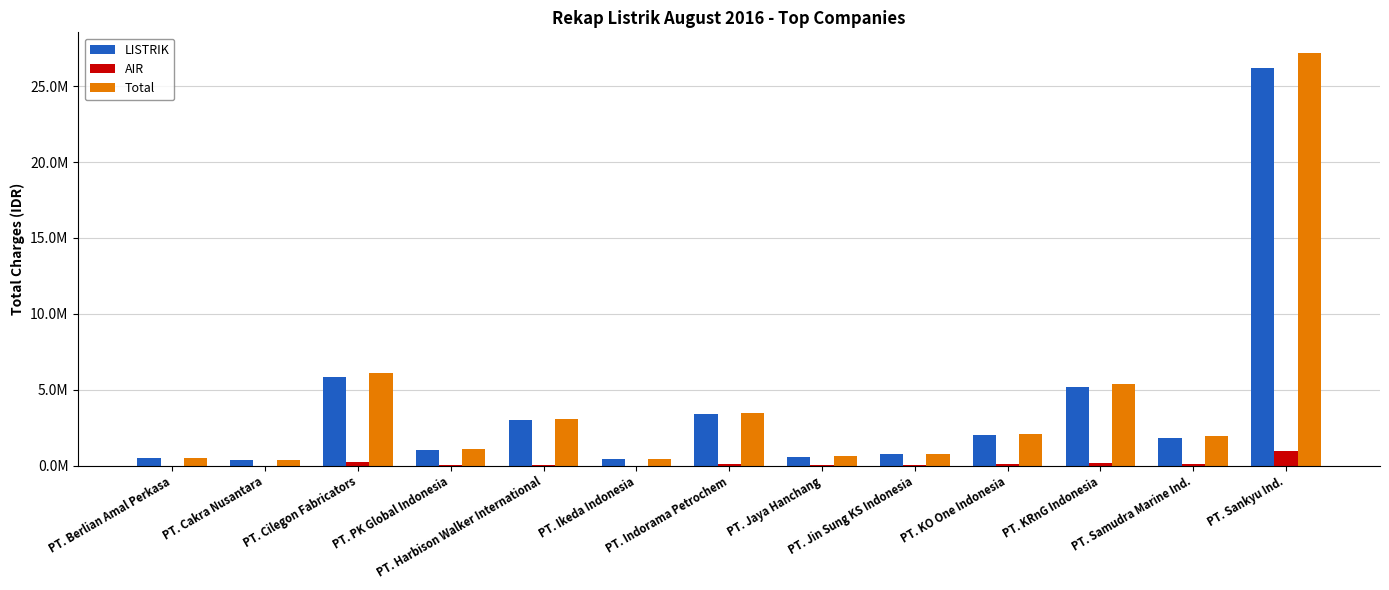

Are the bars horizontal?

No